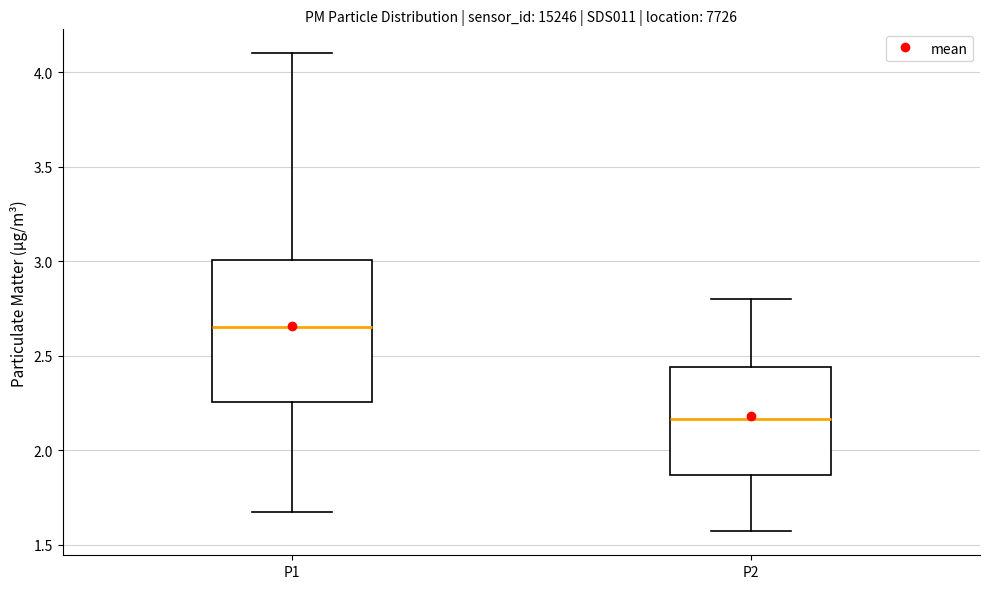

Where does the lower whisker of the box for P1 end on the y-axis? The values are not printed on the chart, so give them approximately, as read against the axis.

1.65